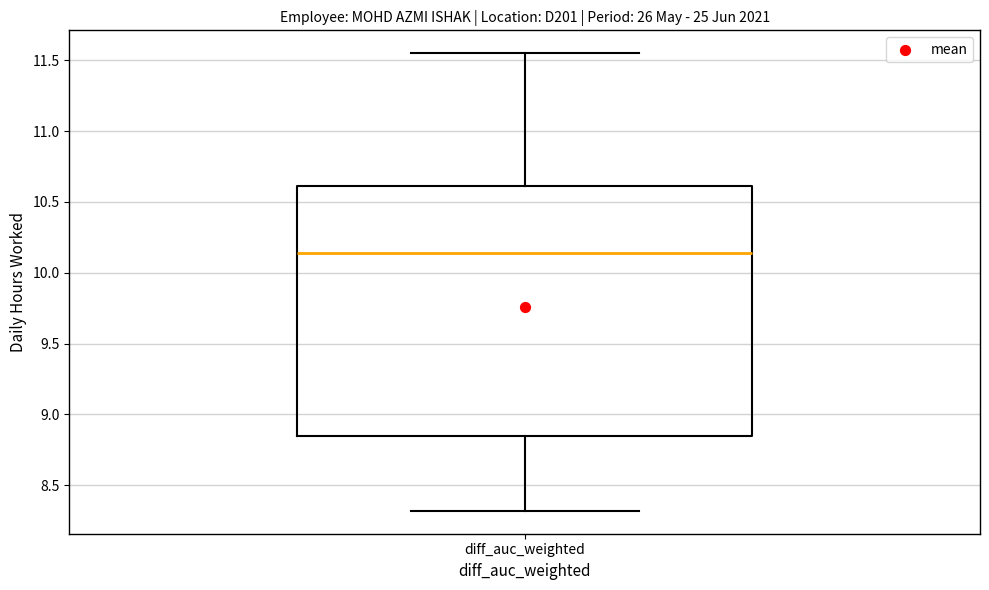

Transcribe this box plot: give where the median line is, the range the box spans, and where the two whiskers end, as read against the y-axis. The values are not printed on the chart, so give them approximately, as read against the axis.

median 10.15, box 8.85 to 10.60, whiskers 8.30 to 11.55